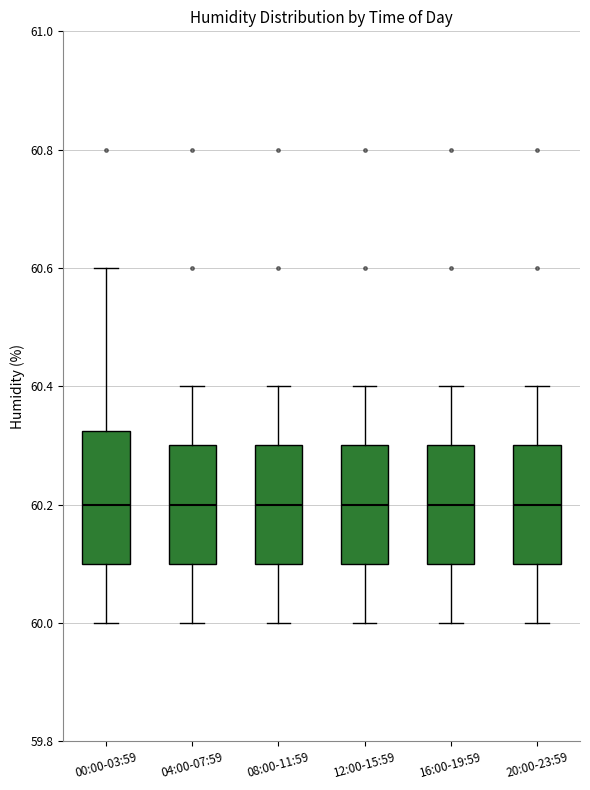

Where is the lower edge of the box for 16:00-19:59 on the y-axis? The values are not printed on the chart, so give them approximately, as read against the axis.

60.10